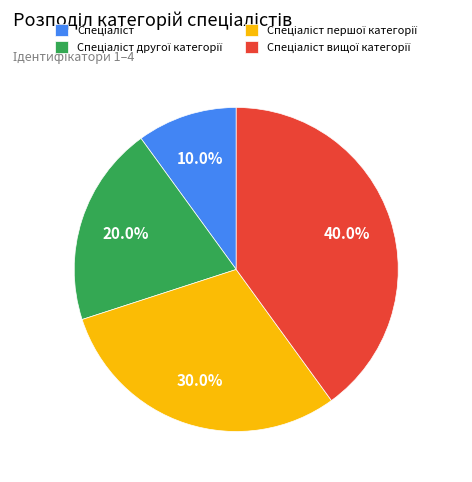

Is there any slice that represents more than half of the pie?

No